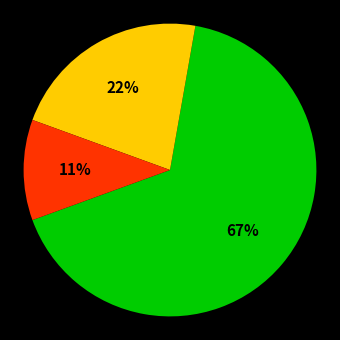

To the nearest percent, what is the average slice percentage?

33%